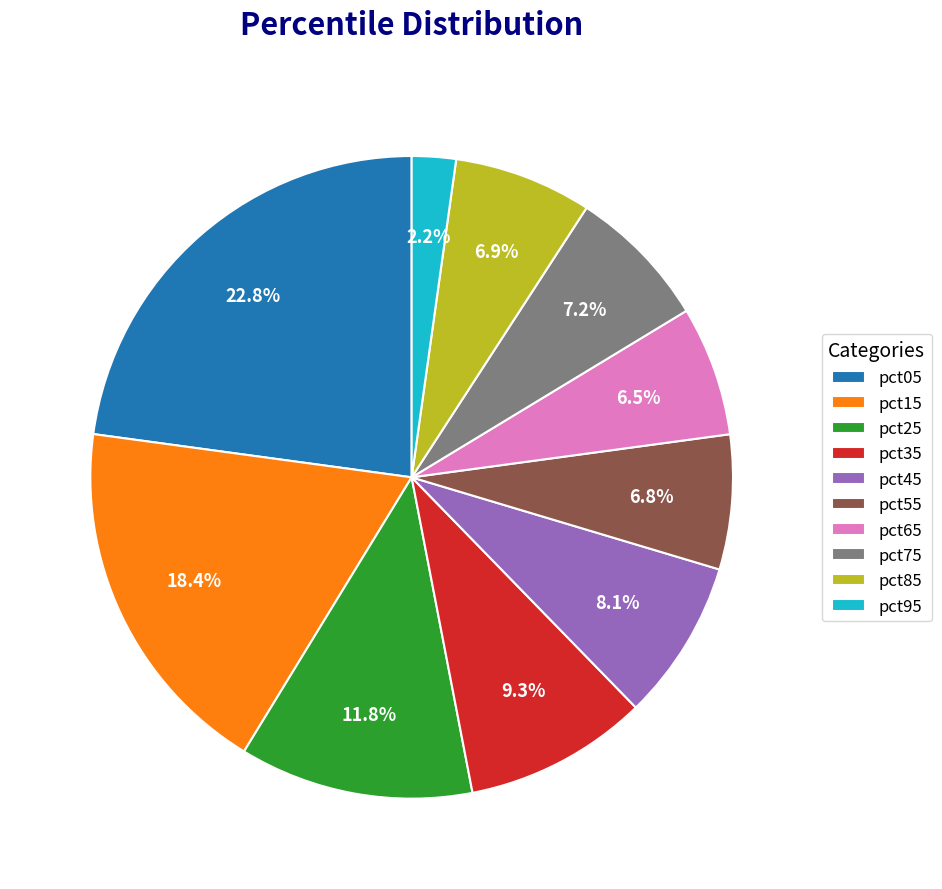

Between pct45 and pct85, which is larger?

pct45